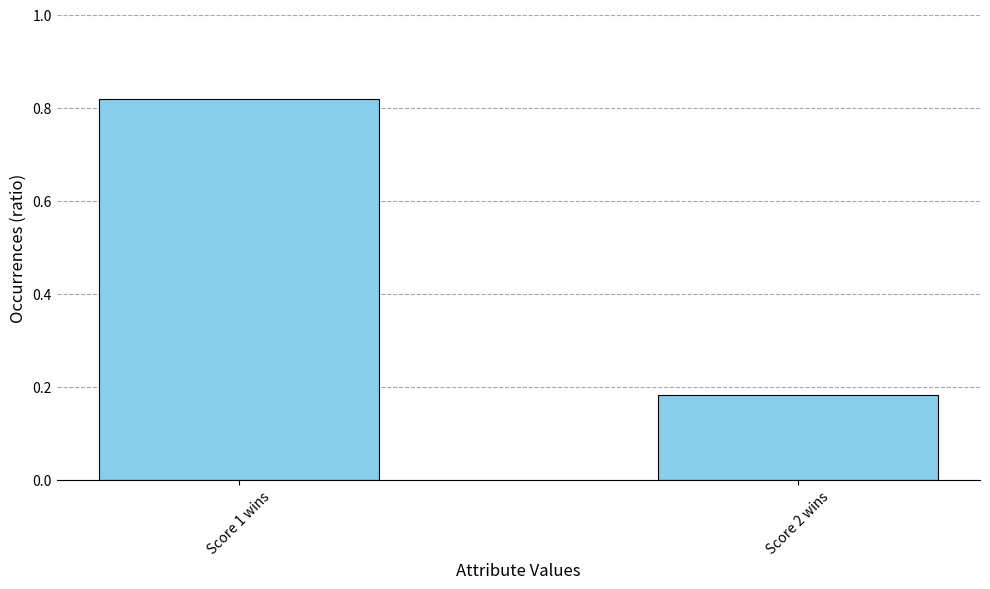

What is the sum of all values?

1.0